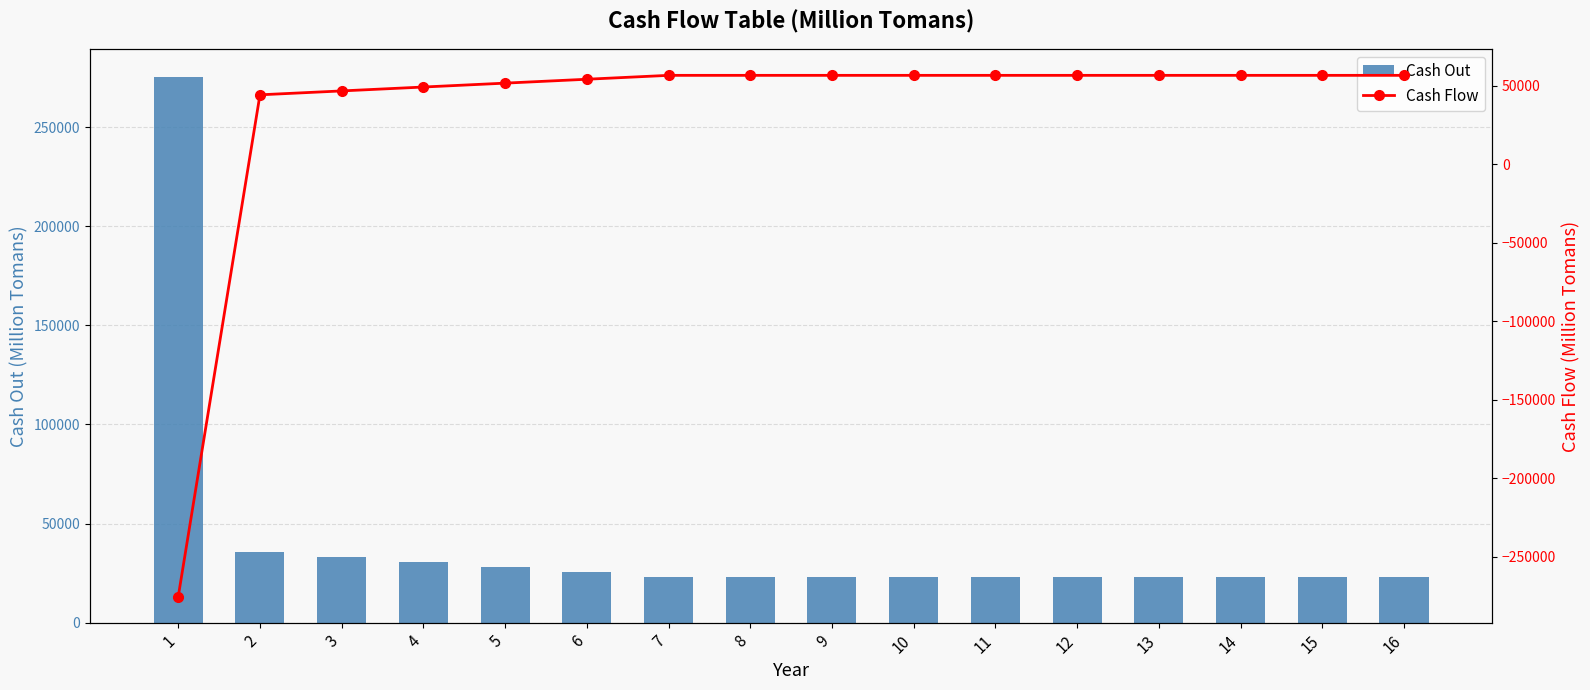

True or false: Cash Out has a value of 17017.4 at 3.

False